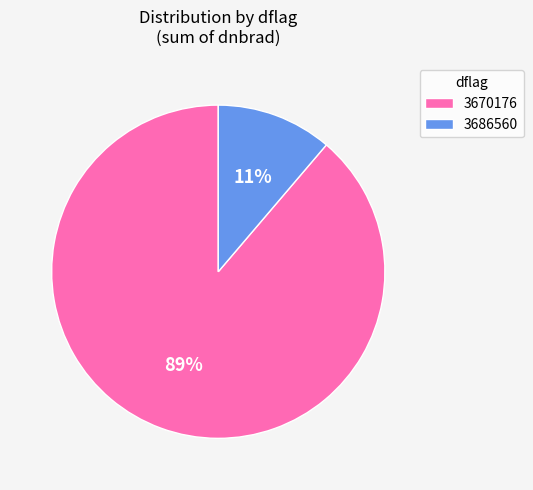

Between 3686560 and 3670176, which is larger?

3670176